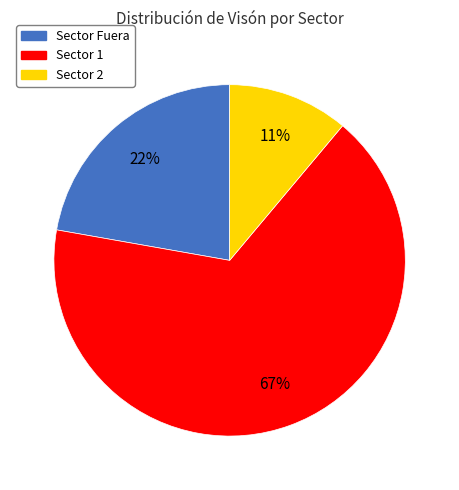

To the nearest percent, what is the average slice percentage?

33%